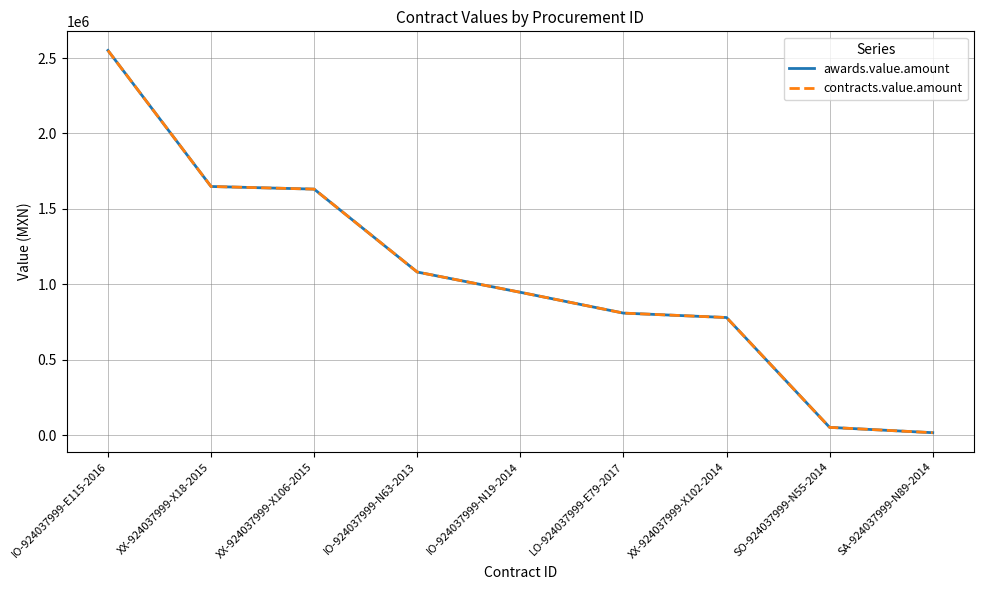

True or false: contracts.value.amount and awards.value.amount cross at least once.

False